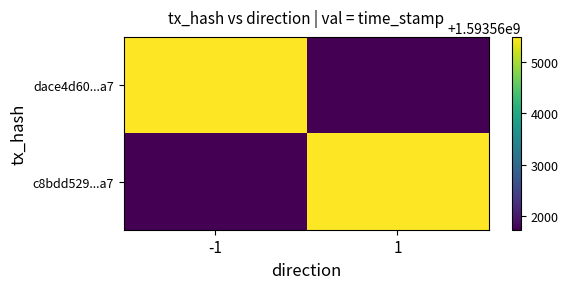

What is the maximum value shown in the chart?

1593565485